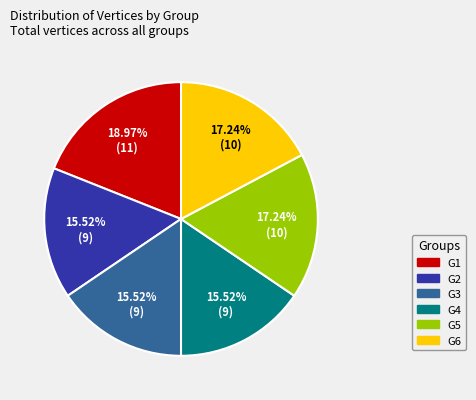

To the nearest percent, what portion does G6 represent?

17%